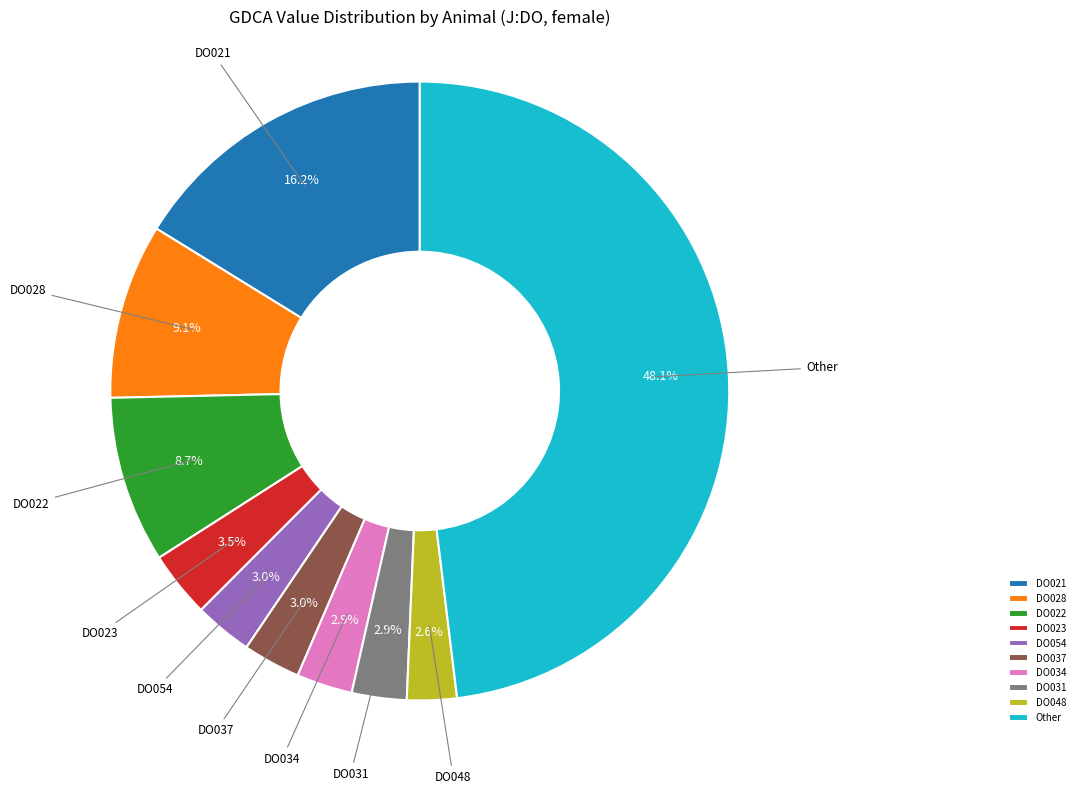

Approximately how many times larger is the value at DO021 compared to DO048?

6.2